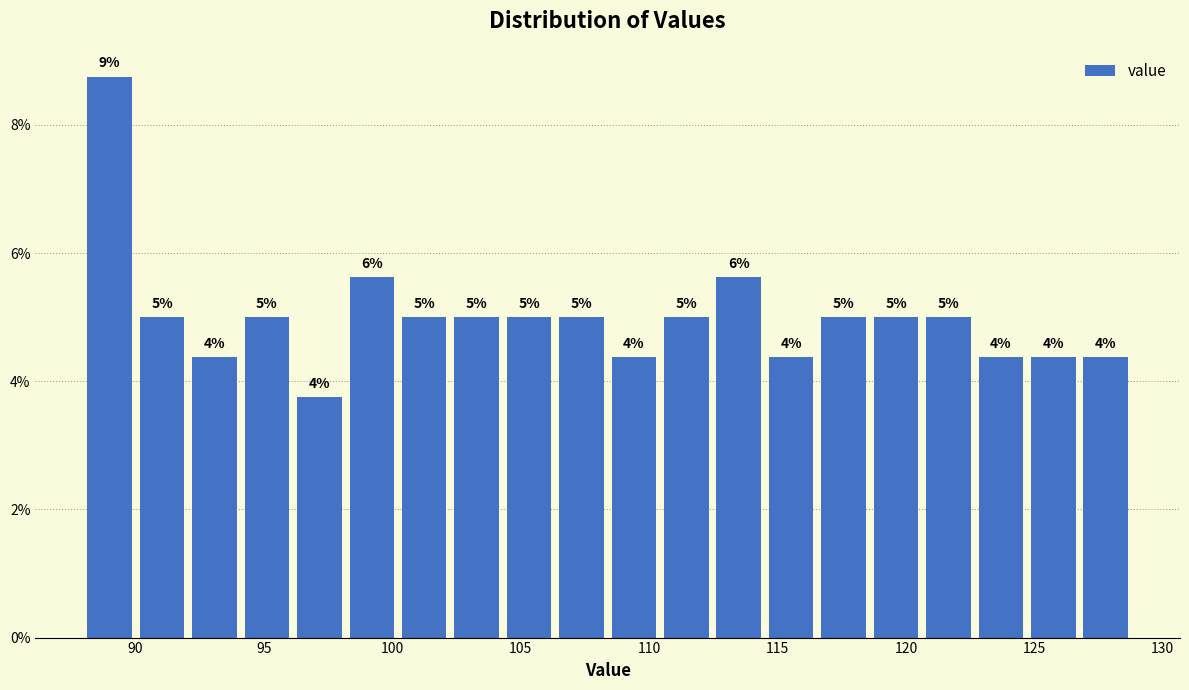

Which range on the x-axis has the tallest bar?

88.0 to 90.0